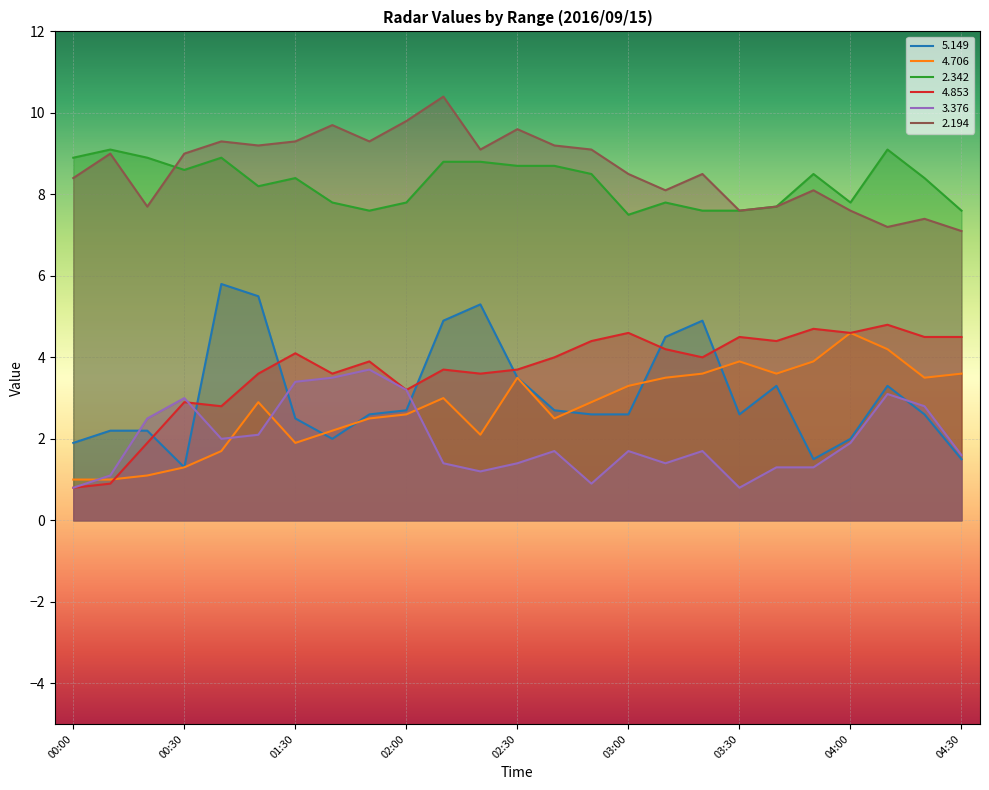

Where is the first local maximum for   4.706?

01:20